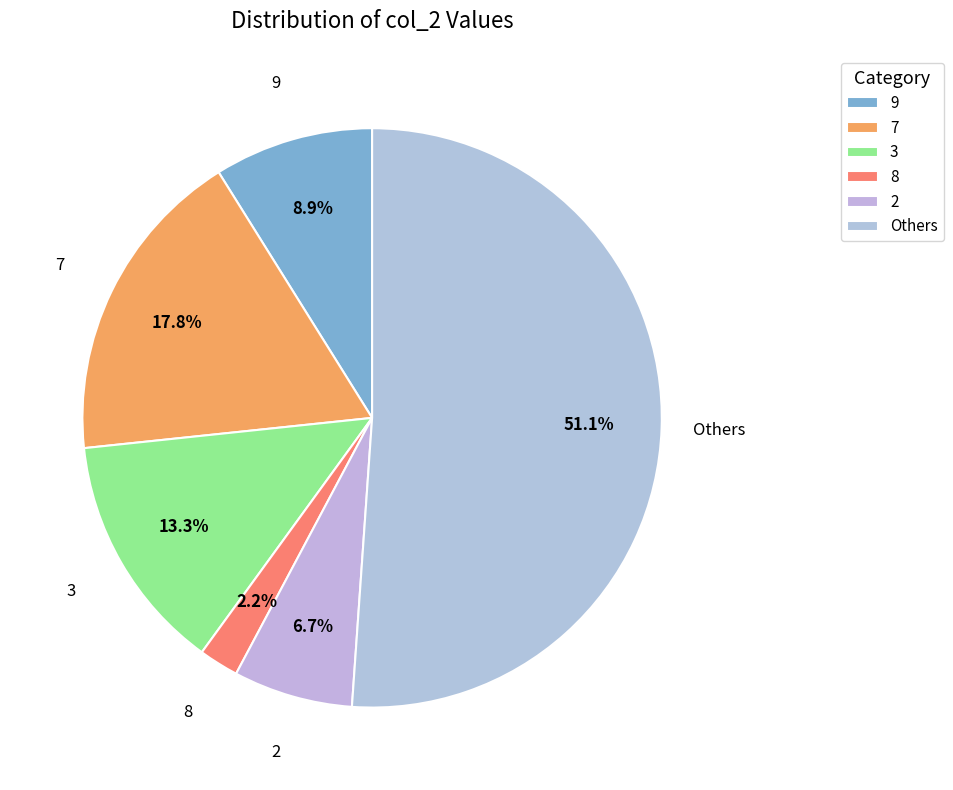

How much of the chart is everything except 9?

91.1%